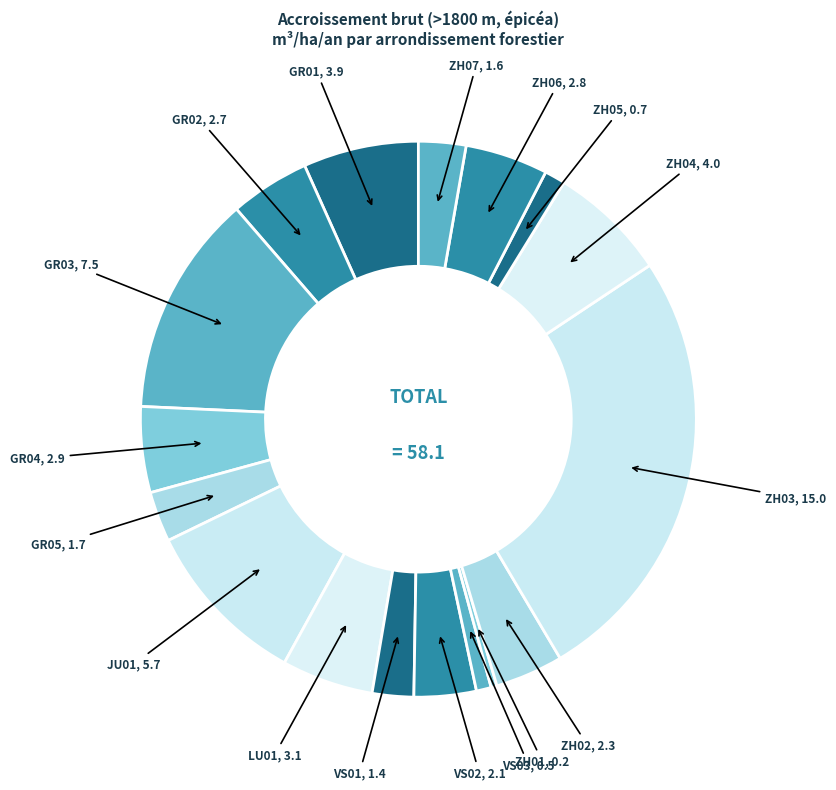

The VS01 slice represents 2% of the pie. True or false?

True